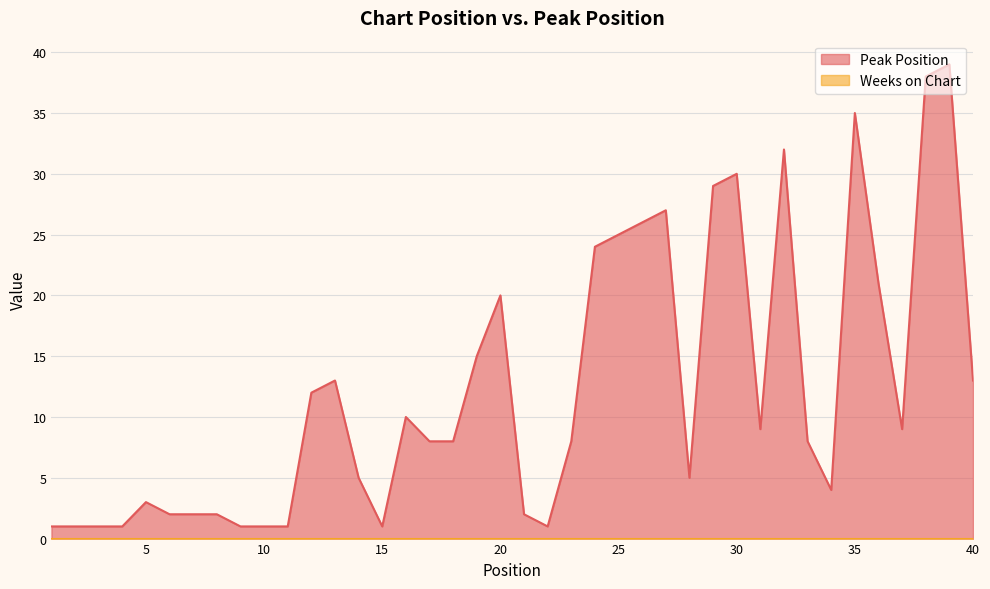

How many points are lower than both their immediate neighbors (excluding endpoints)?

6